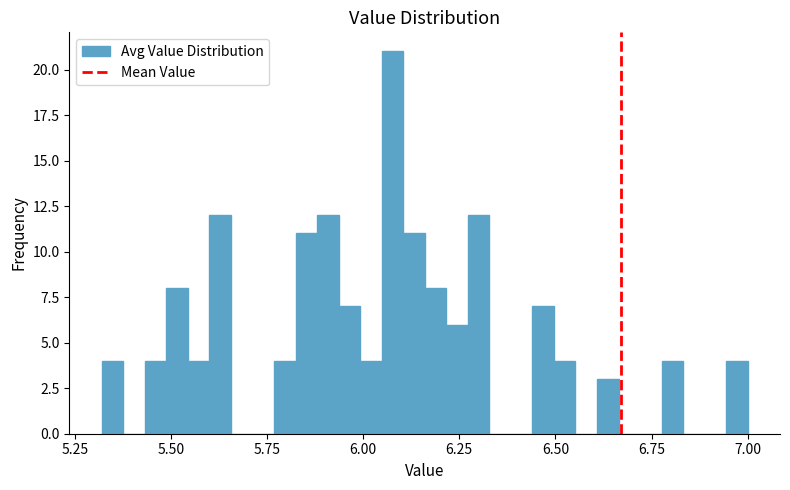

Read against the x-axis, roughly where is the centre of the tallest bar?

6.10